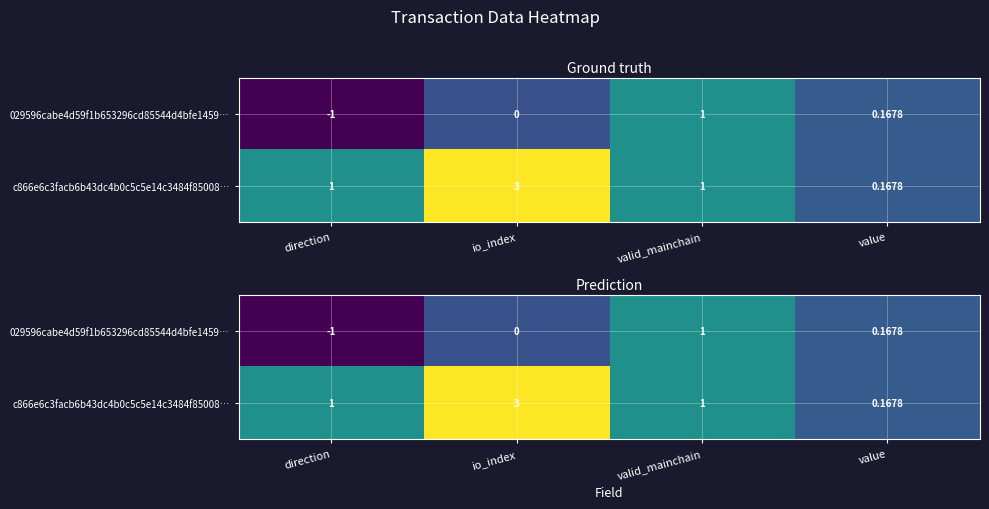

The value of c866e6c3facb6b43dc4b0c5c5e14c3484f85008… at valid_mainchain is 0.9. True or false?

False